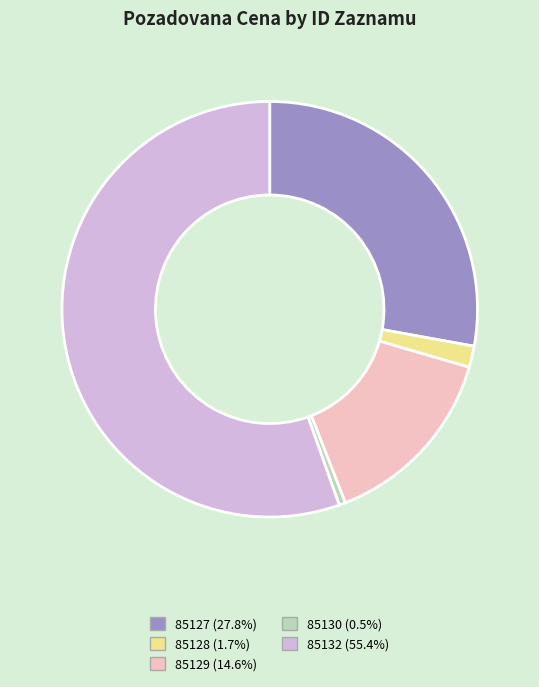

Do 85132 and 85129 together represent more than half of the pie?

Yes